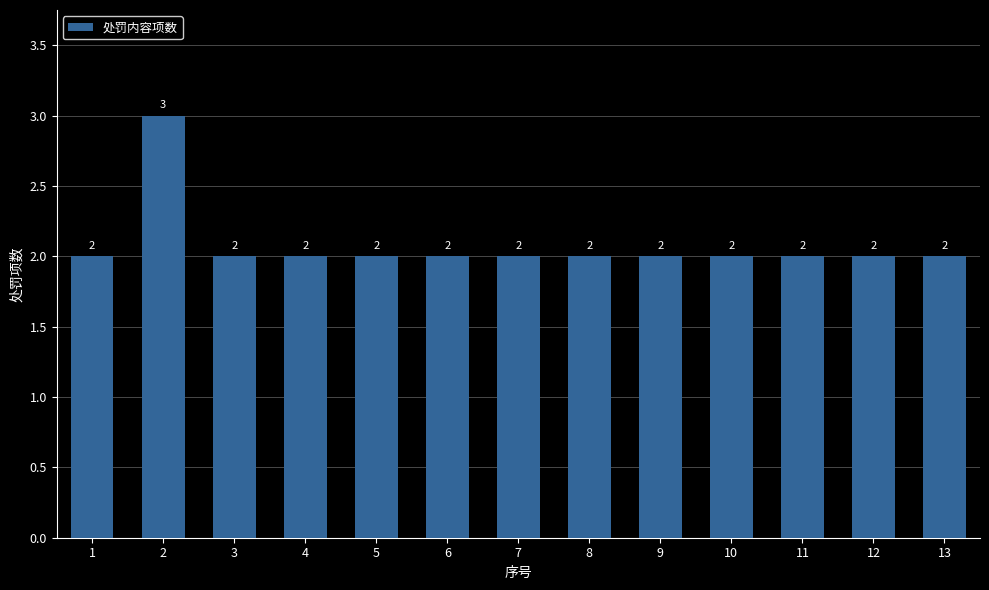

What value does the data have at 13?

2